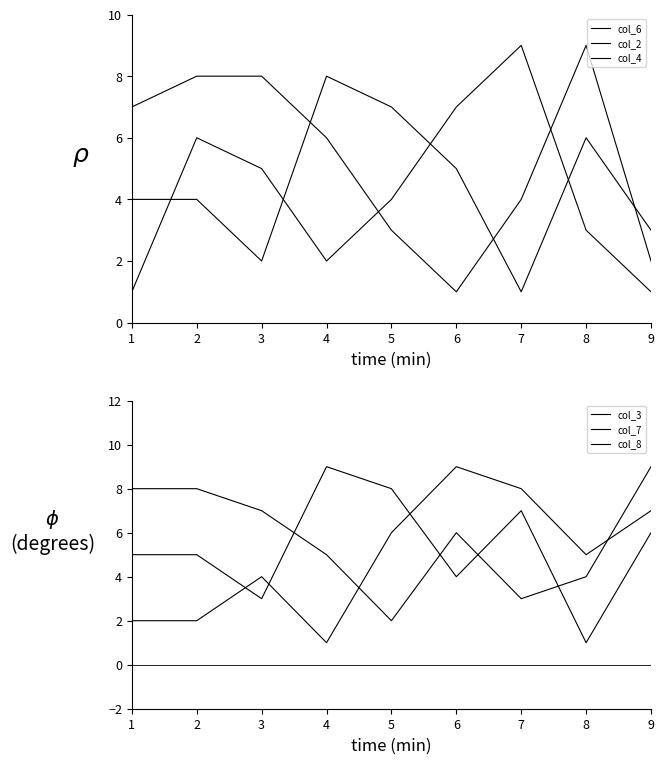

True or false: col_3 has a value of 15 at 6.

False